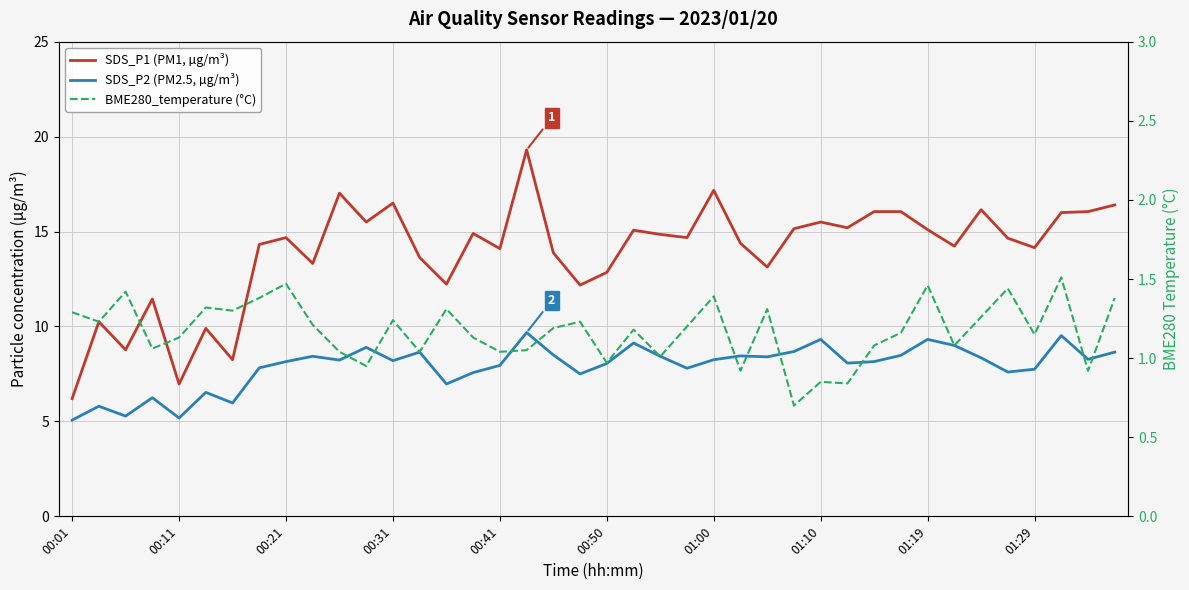

Between 30 and 01:10, which is larger?

30